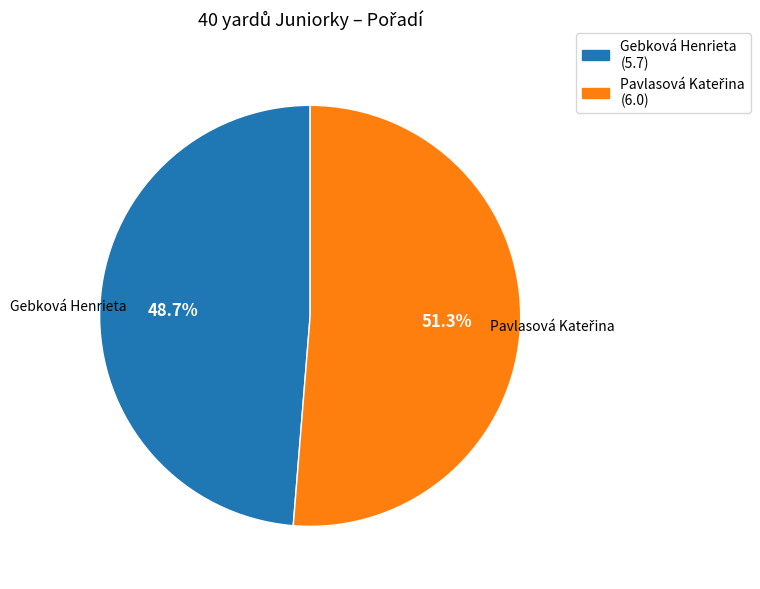

How much of the chart is everything except Gebková Henrieta?

51.3%